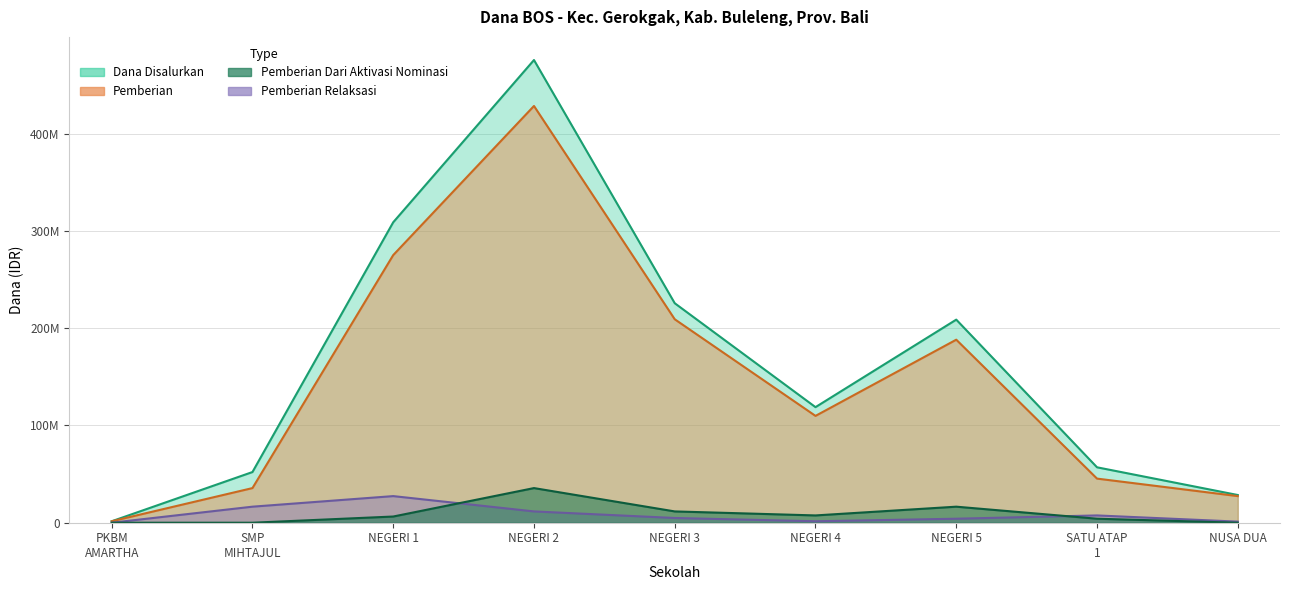

The Pemberian Dari Aktivasi Nominasi series shows -11458225 at SMP MIHTAJUL. True or false?

False